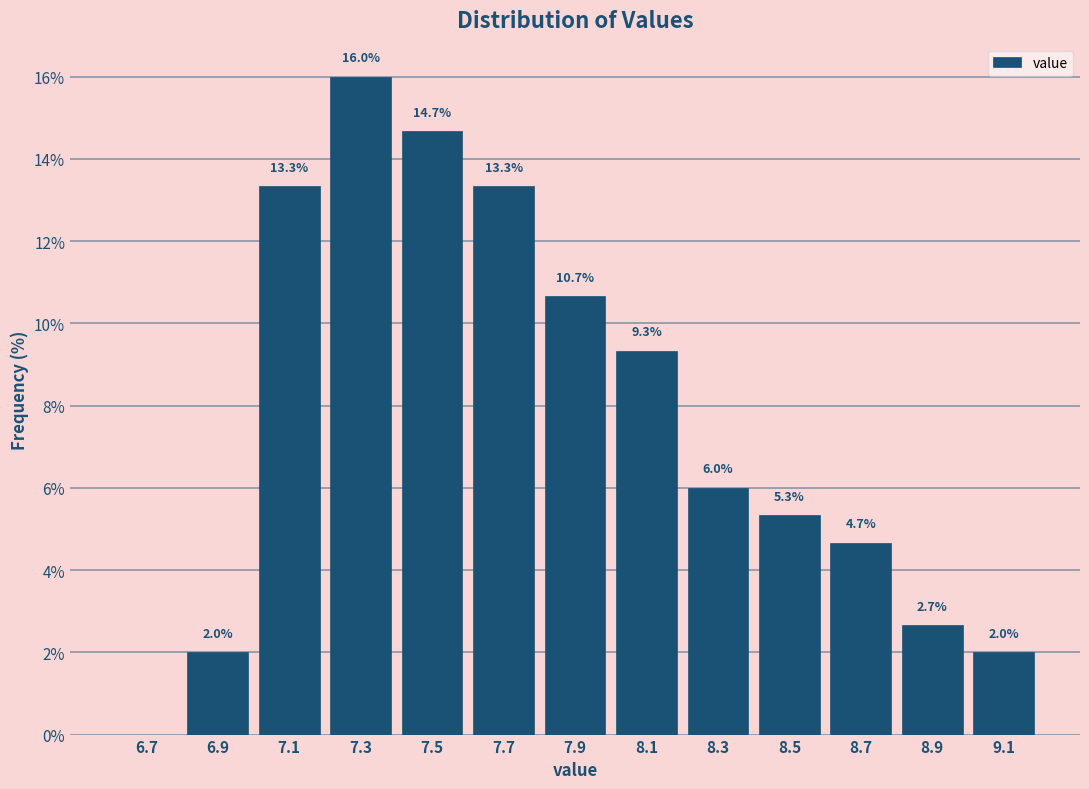

Over which range of the x-axis is the bar tallest?

7.2 to 7.4